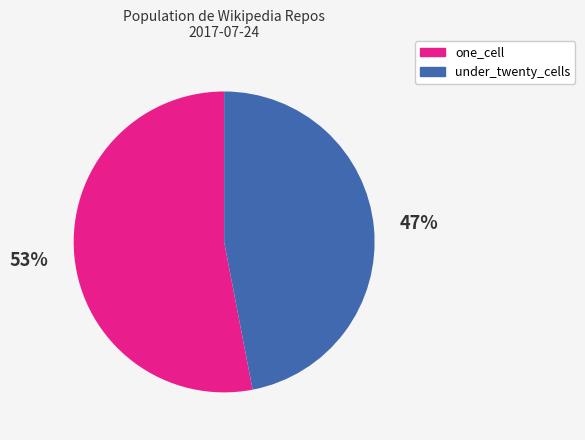

How many segments does this pie chart have?

2